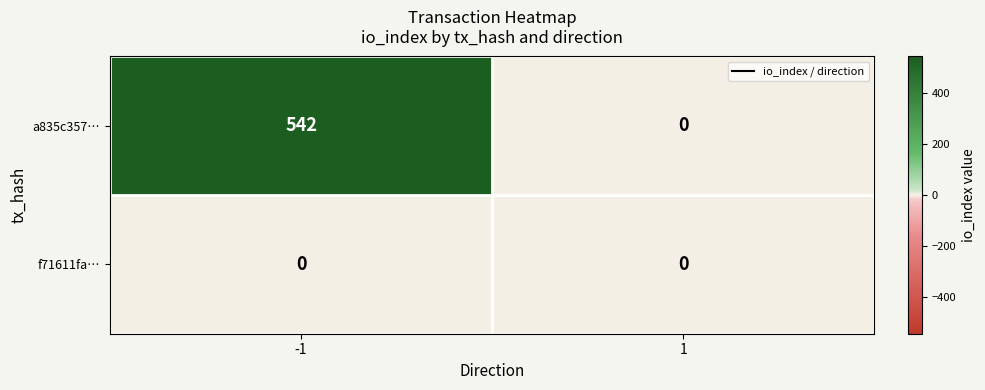

True or false: f71611fa… has a value of 0 at 1.

True